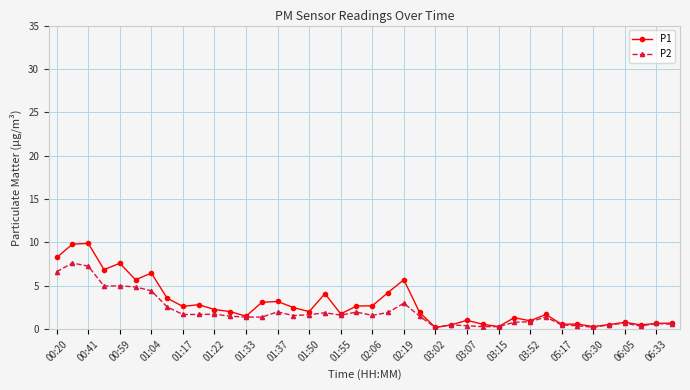

Rank the series by their maximum value, from highest to lowest.

P1, P2